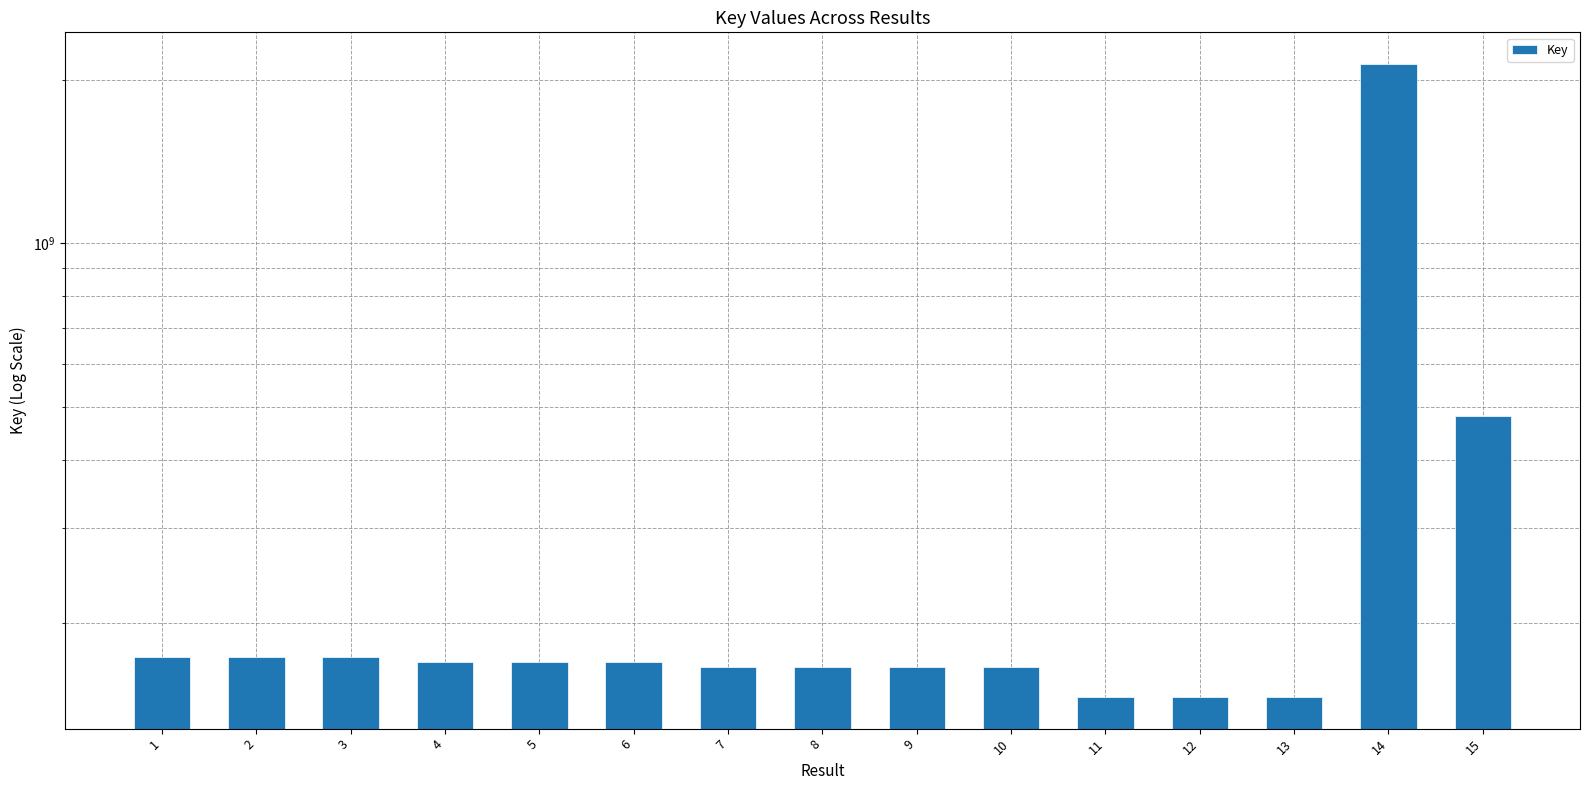

True or false: the data shows 173056452 at 3.

True